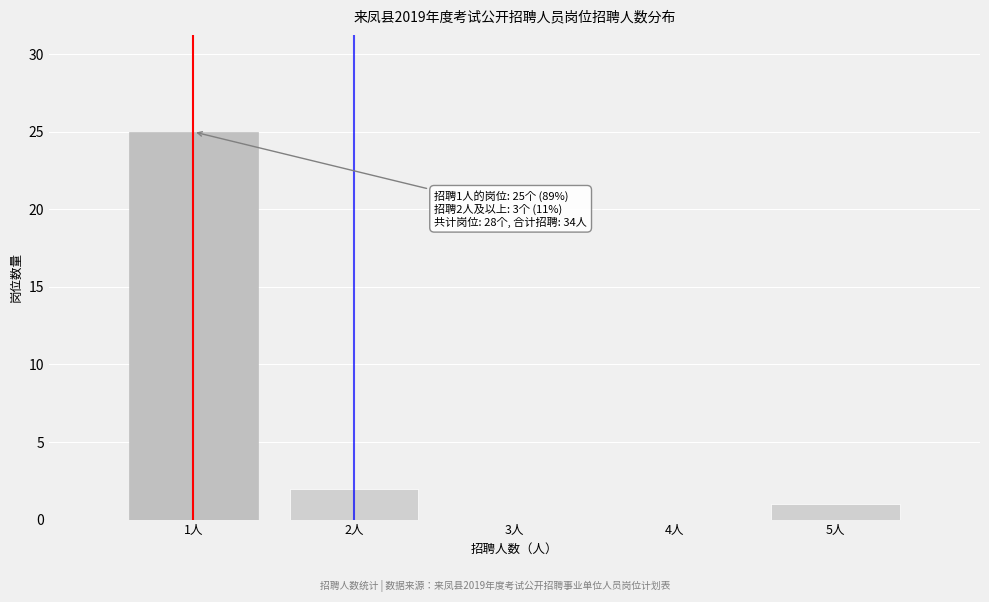

Over which range of the x-axis is the bar tallest?

0.5 to 1.5